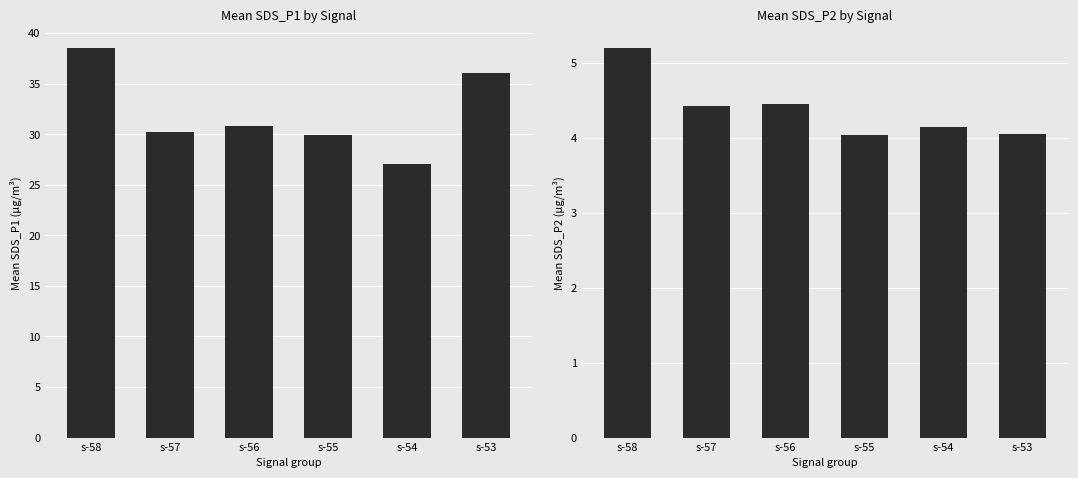

At how many categories does at least one series exceed 28?

5